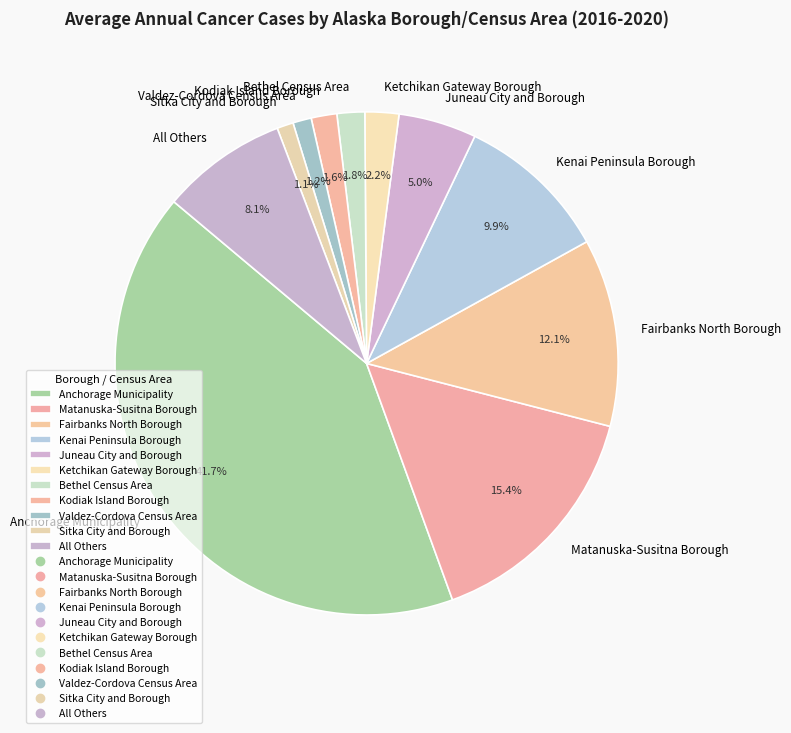

Which slice is the largest?

Anchorage Municipality